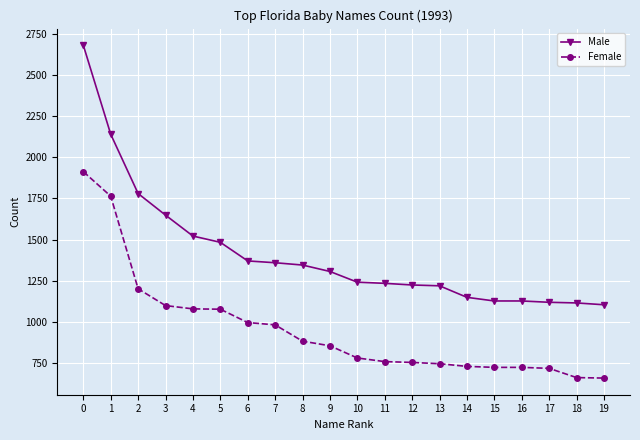

What is the difference between the Female values at 15 and 8?

159